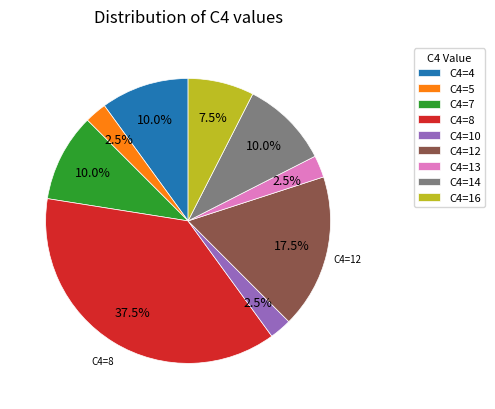

Is there any slice that represents more than half of the pie?

No